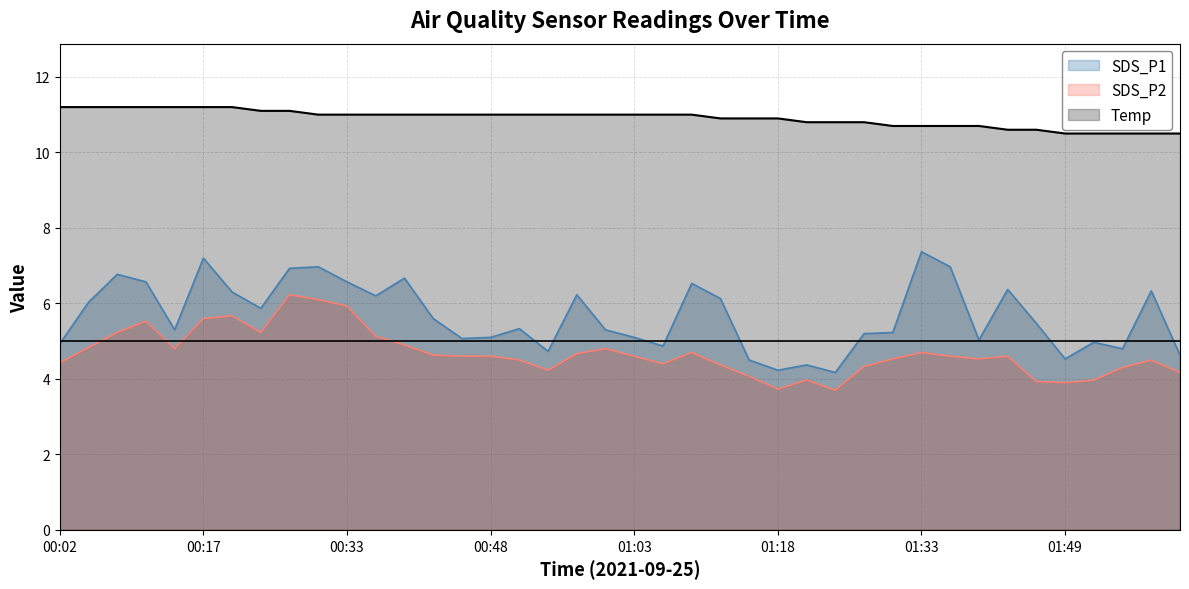

The value of Temp at 2021/09/25 00:05:40 is 5.1. True or false?

False